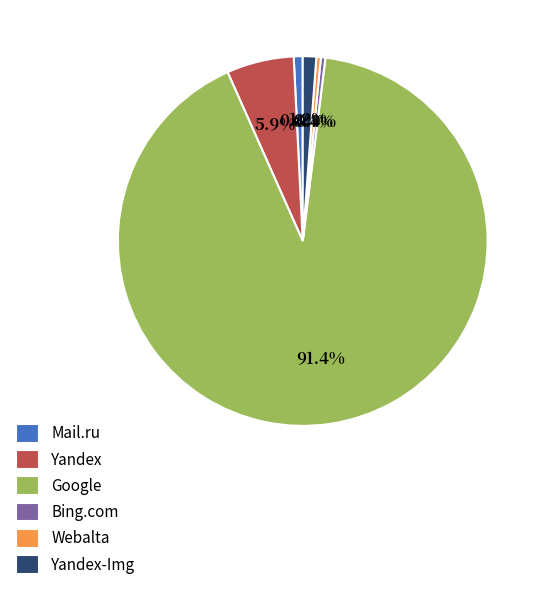

To the nearest percent, what is the difference between the largest and smallest slice percentages?

91%